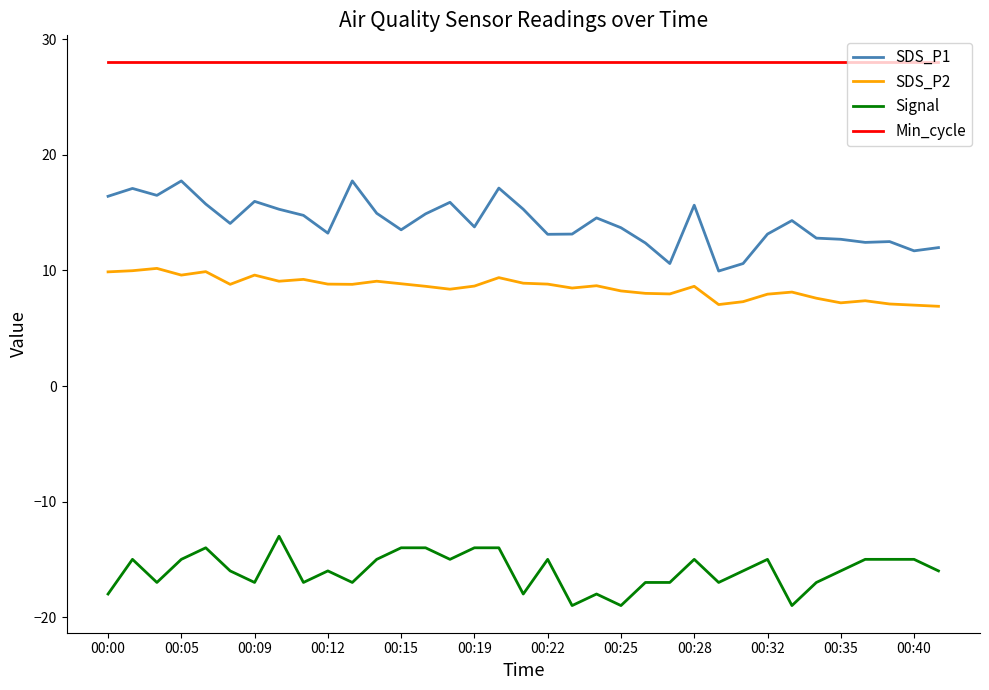

What is the difference between the maximum and minimum values in the SDS_P1 series?

7.8